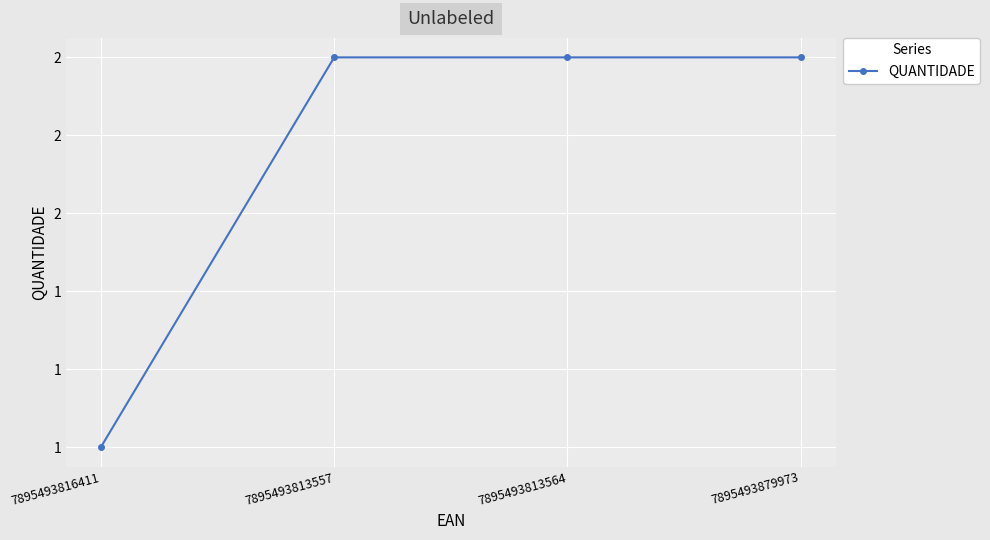

What is the sum of the values at 7895493816411 and 7895493813557?

3